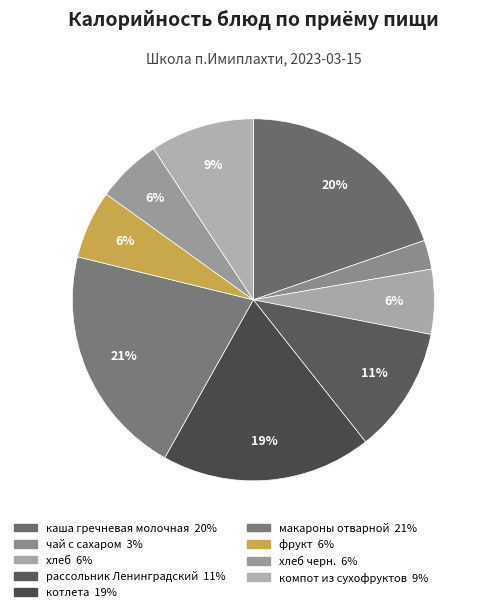

How many segments does this pie chart have?

9